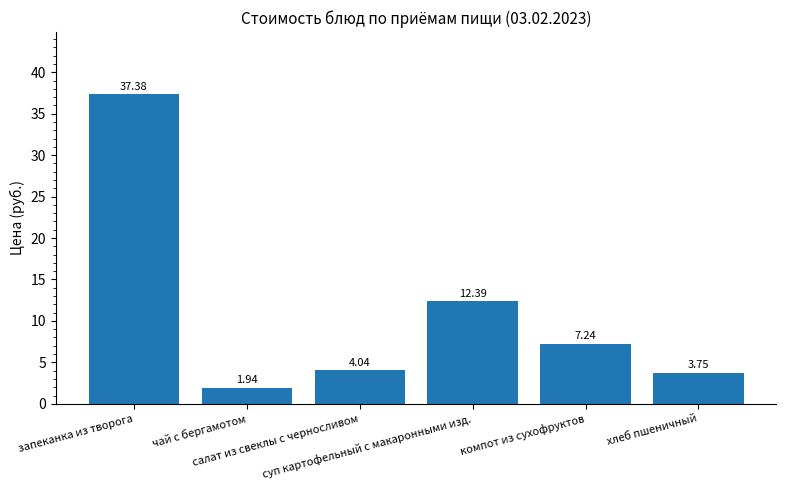

Which label corresponds to the largest value in the chart?

запеканка из творога